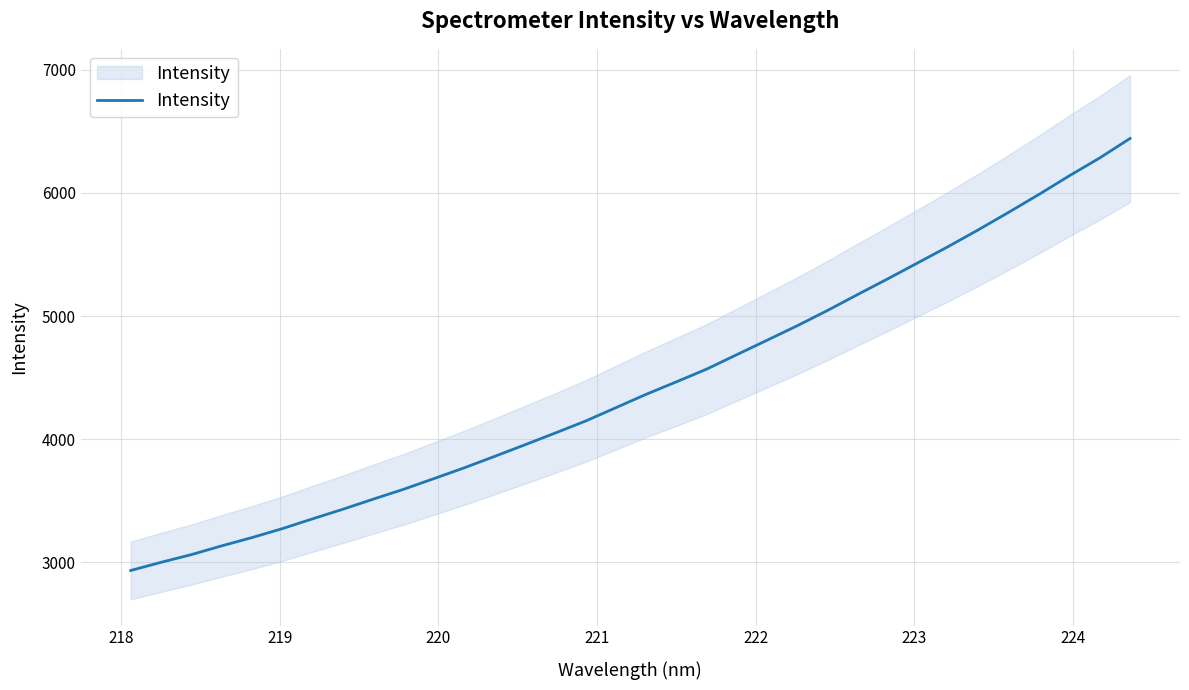

True or false: the data shows 1326.1 at 23.

False